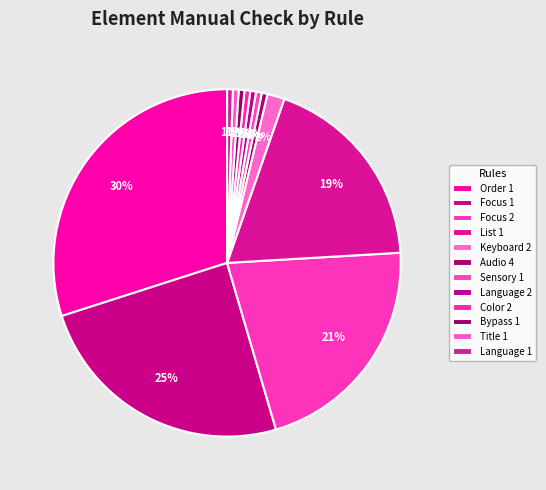

To the nearest percent, what is the combined percentage of Language 1 and Color 2?

1%